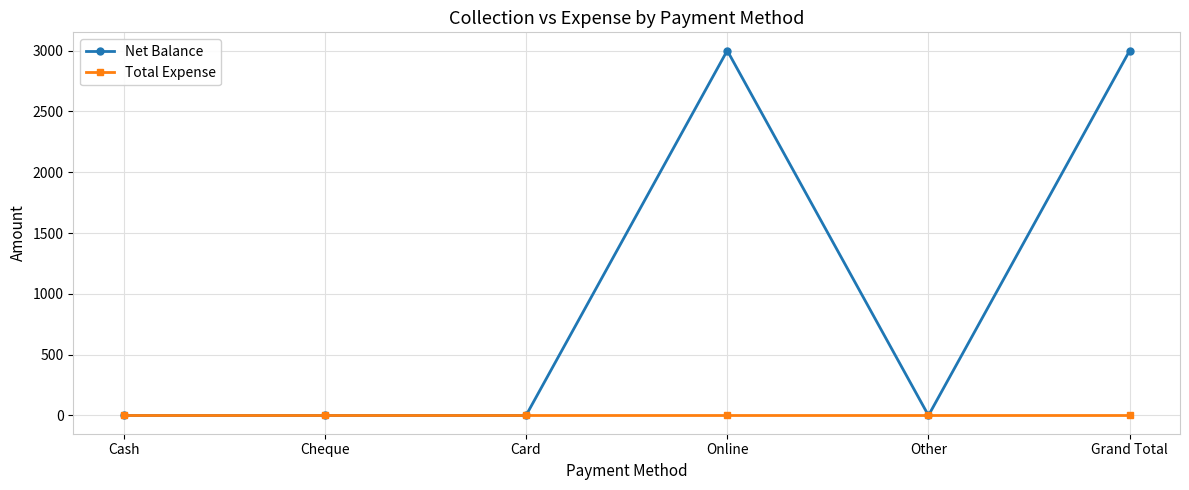

What position from the left is Grand Total?

6